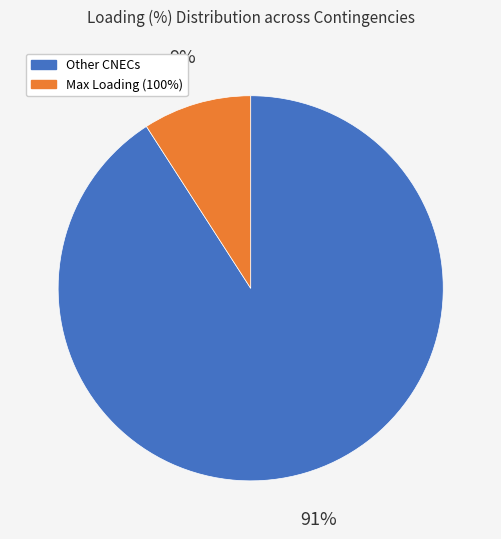

To the nearest percent, what is the difference between the largest and smallest slice percentages?

82%